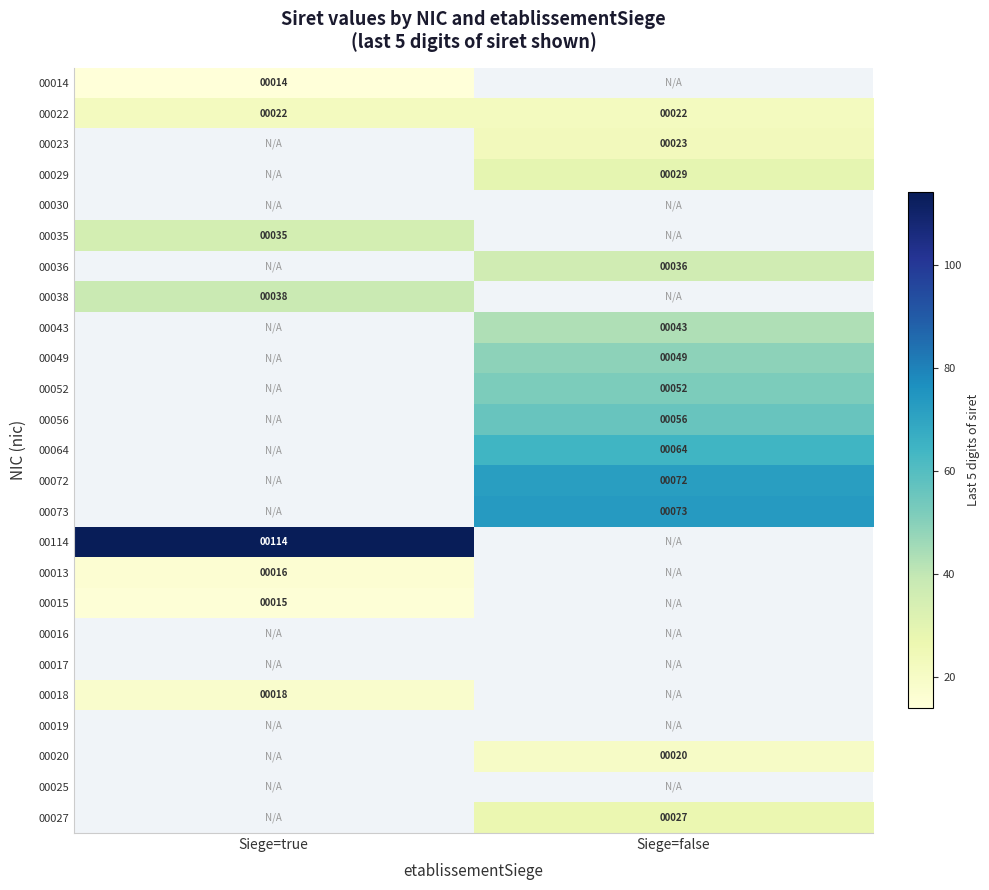

What is the greatest value displayed?

114.0